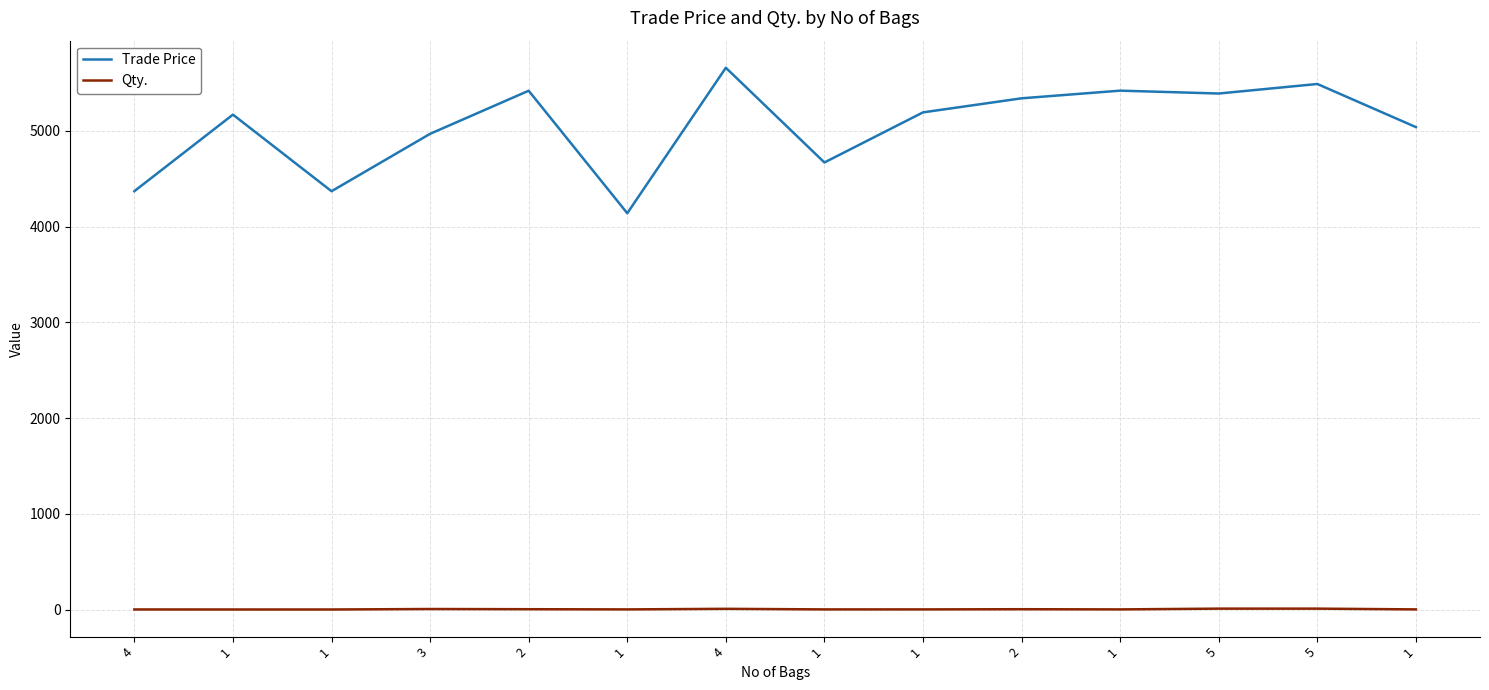

Is this an area chart (filled region under the line)?

No